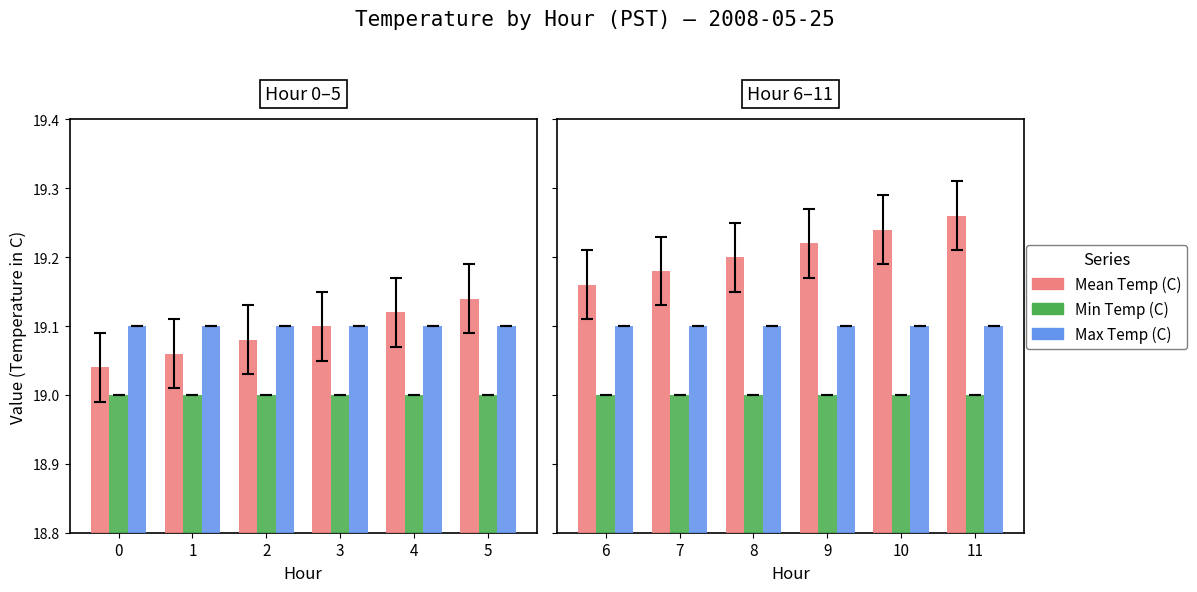

What is the approximate value of Min Temp (C) at 1?

19.0